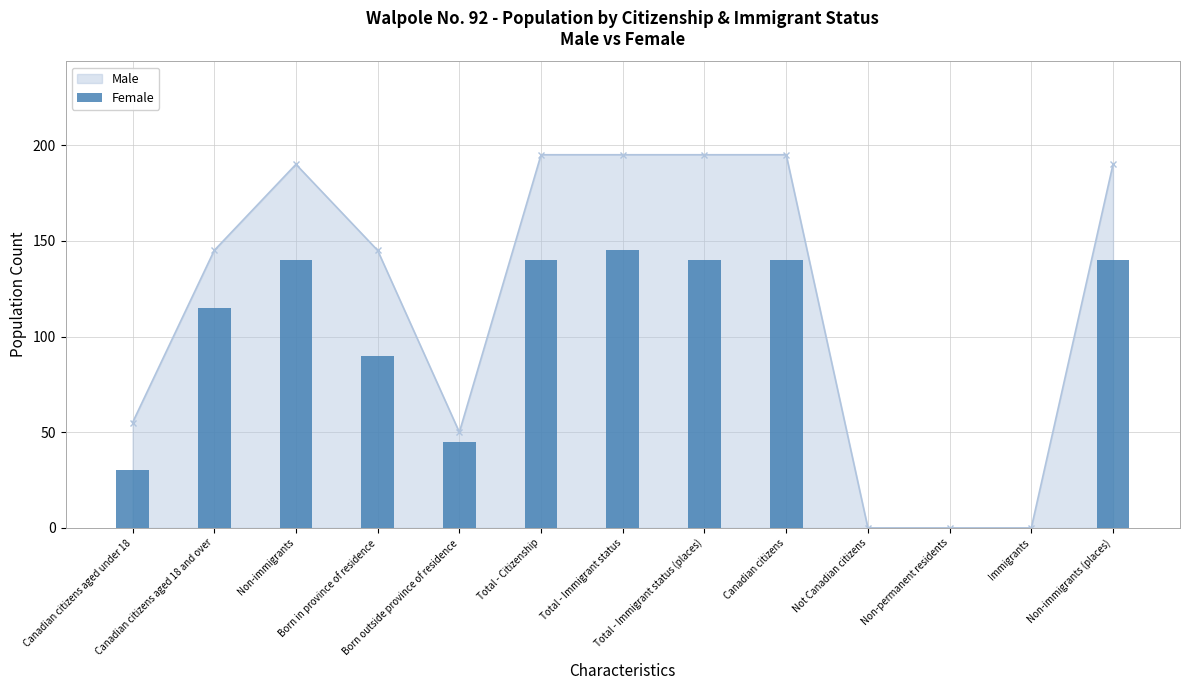

What is the value of the 6th bar from the left?

140